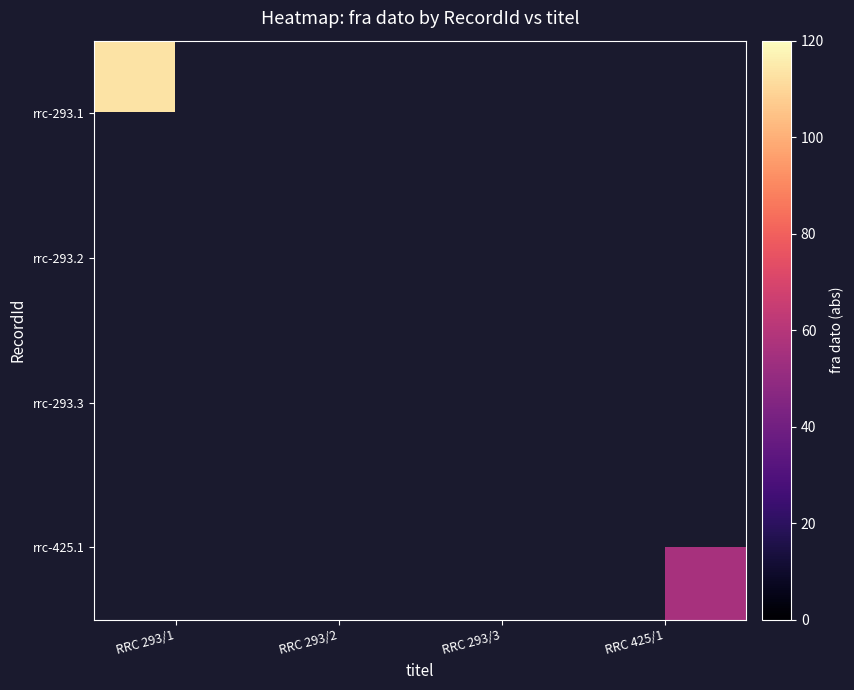

Rank the categories by rrc-293.2 value from lowest to highest.

RRC 293/1, RRC 293/2, RRC 293/3, RRC 425/1